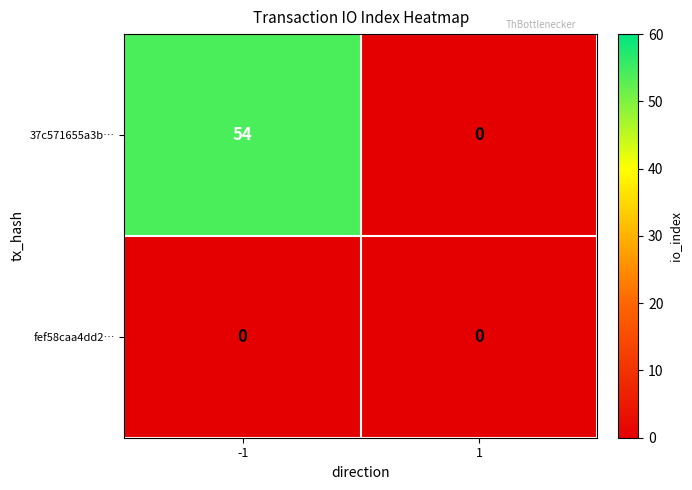

How many categories are shown in the chart?

2